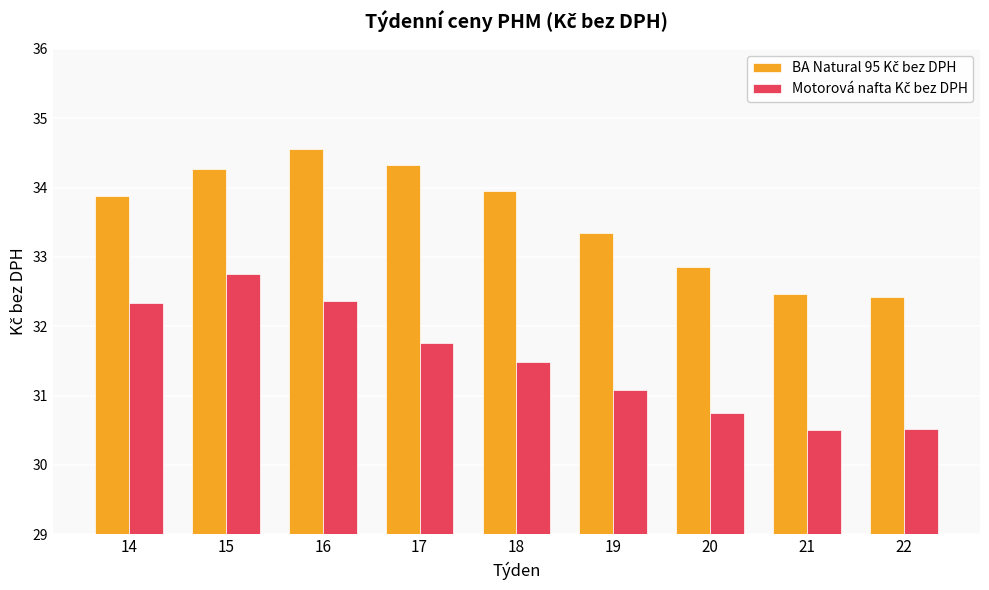

What is the smallest value displayed?

30.5